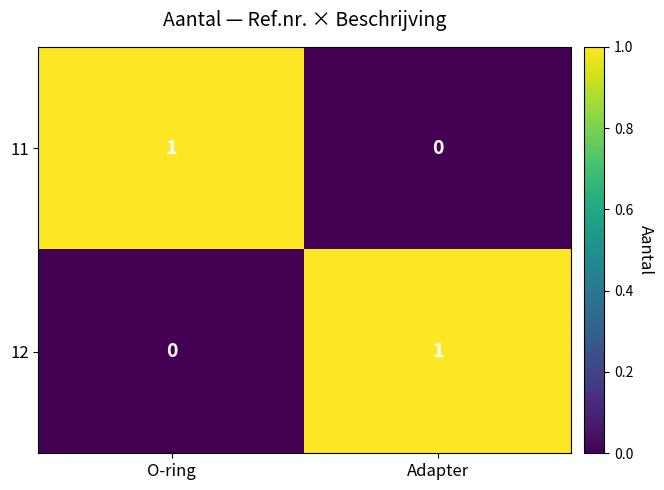

At Adapter, list the series in order from smallest to largest.

11, 12